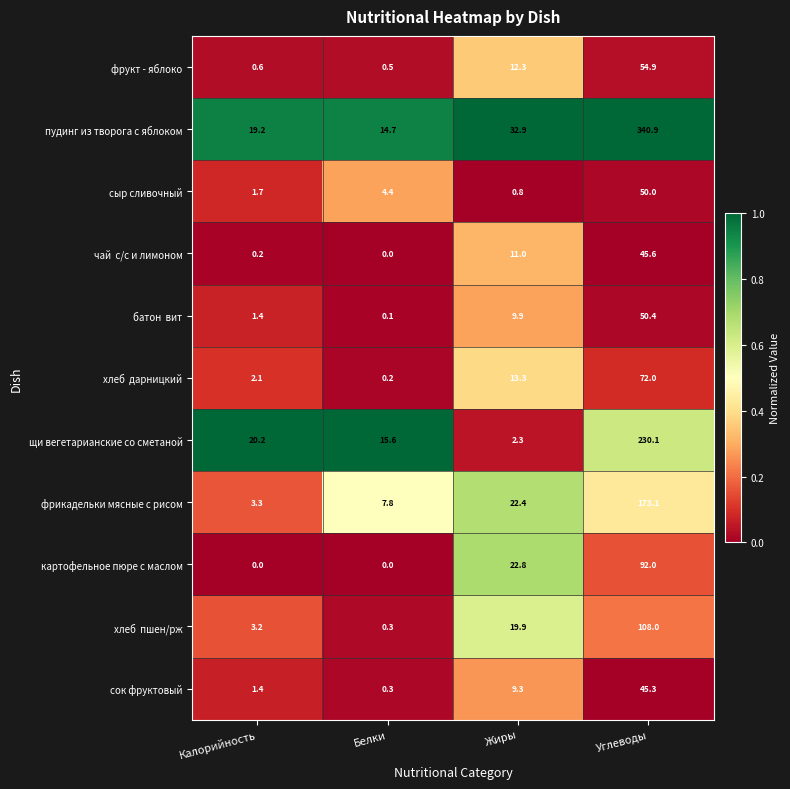

What is the lowest value of the фрукт - яблоко series?

0.5